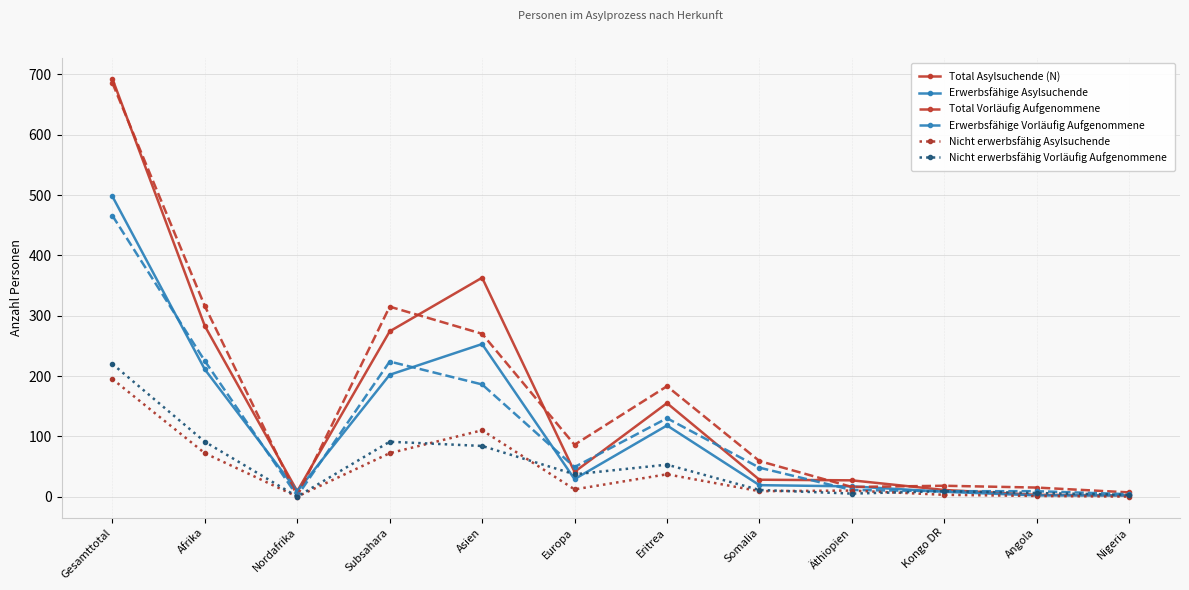

The value of Nicht erwerbsfähig Vorläufig Aufgenommene at Äthiopien is 5. True or false?

True